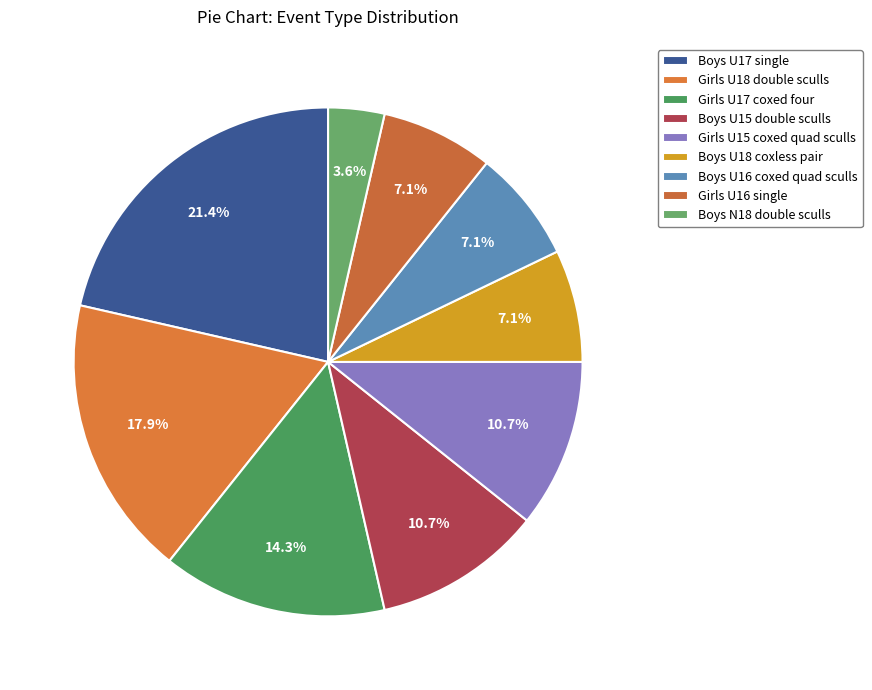

What portion of the pie excludes Girls U18 double sculls?

82.1%